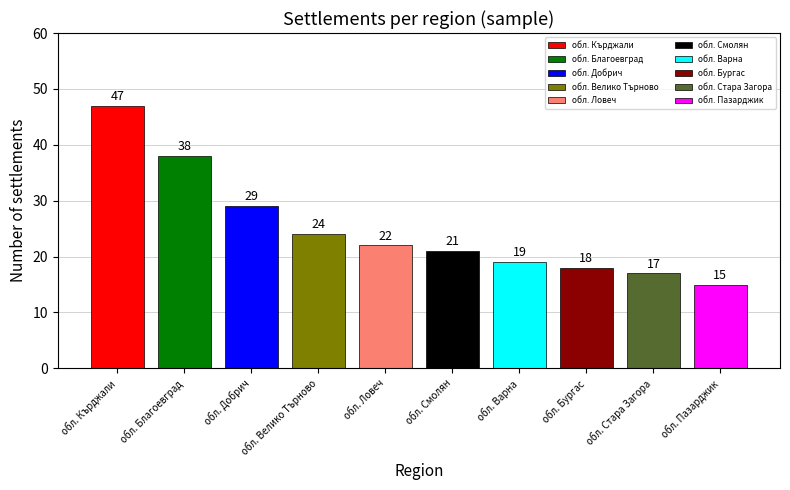

List the labels in order of value, smallest first.

обл. Пазарджик, обл. Стара Загора, обл. Бургас, обл. Варна, обл. Смолян, обл. Ловеч, обл. Велико Търново, обл. Добрич, обл. Благоевград, обл. Кърджали